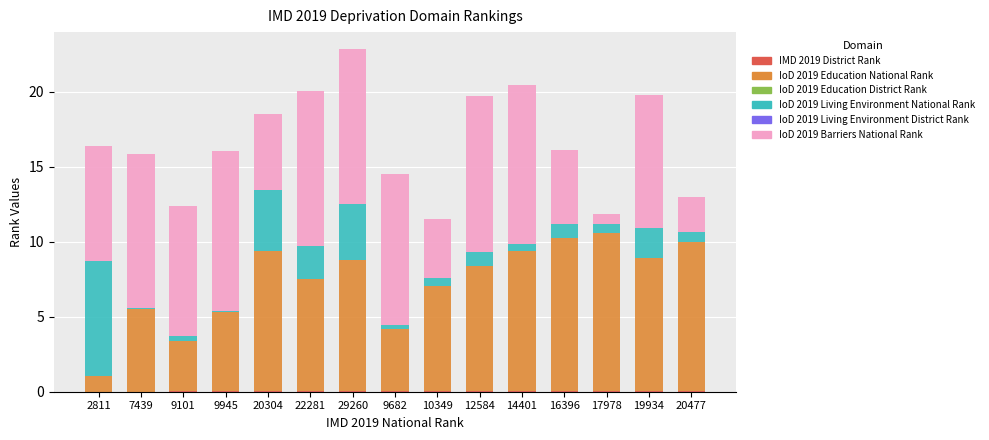

How many categories are shown in the chart?

15